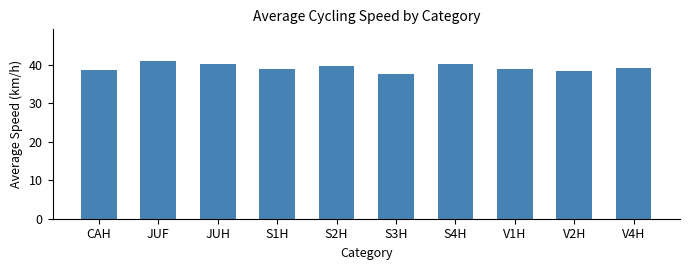

What is the change in value from CAH to S2H?

+1.1